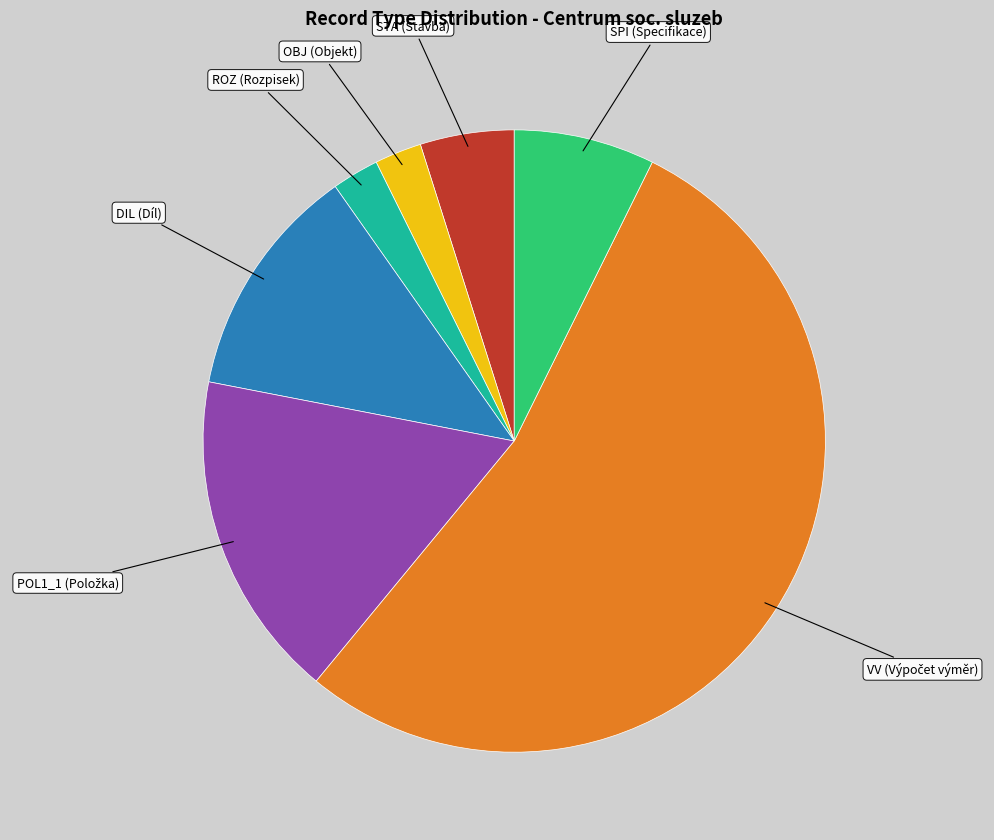

Is the sum of OBJ and DIL greater than half?

No